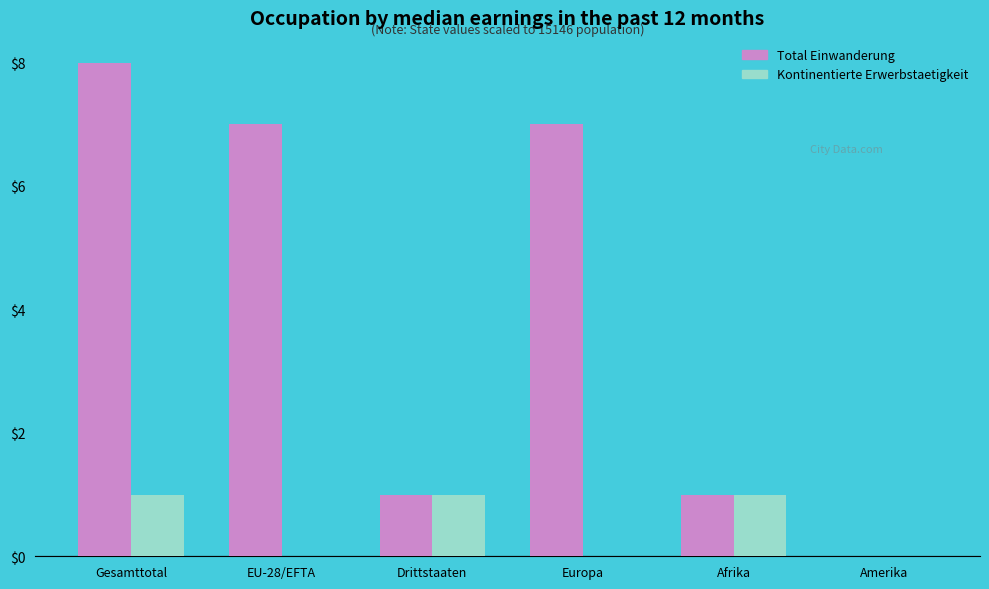

The value of Total Einwanderung at EU-28/EFTA is 11. True or false?

False